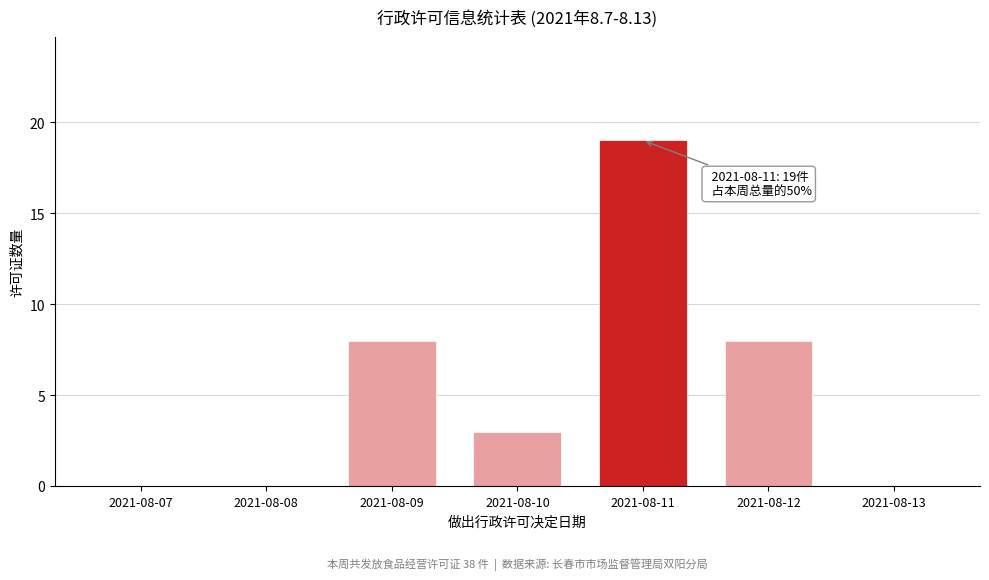

Reading right to left, list all the values displayed in this chart.

2021-08-13=0	2021-08-12=8	2021-08-11=19	2021-08-10=3	2021-08-09=8	2021-08-08=0	2021-08-07=0